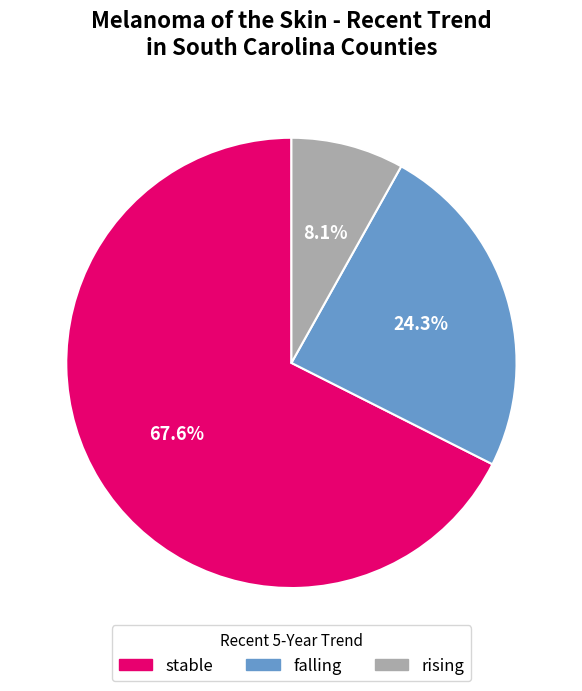

Is the sum of stable and rising greater than half?

Yes